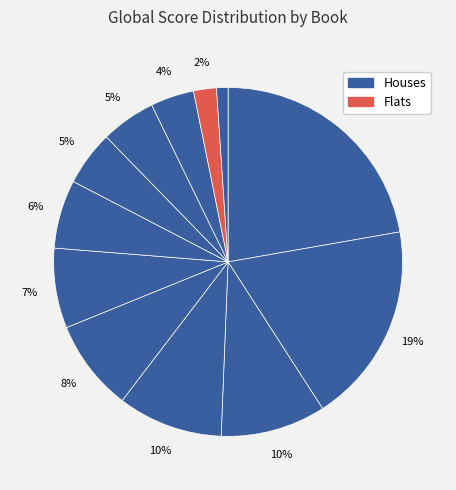

How many slices are in this pie chart?

12